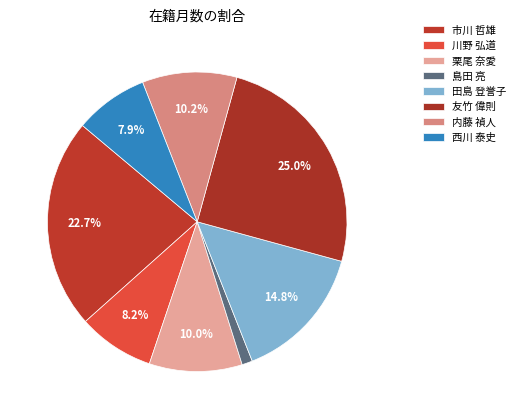

The 栗尾 奈愛 slice represents 16% of the pie. True or false?

False